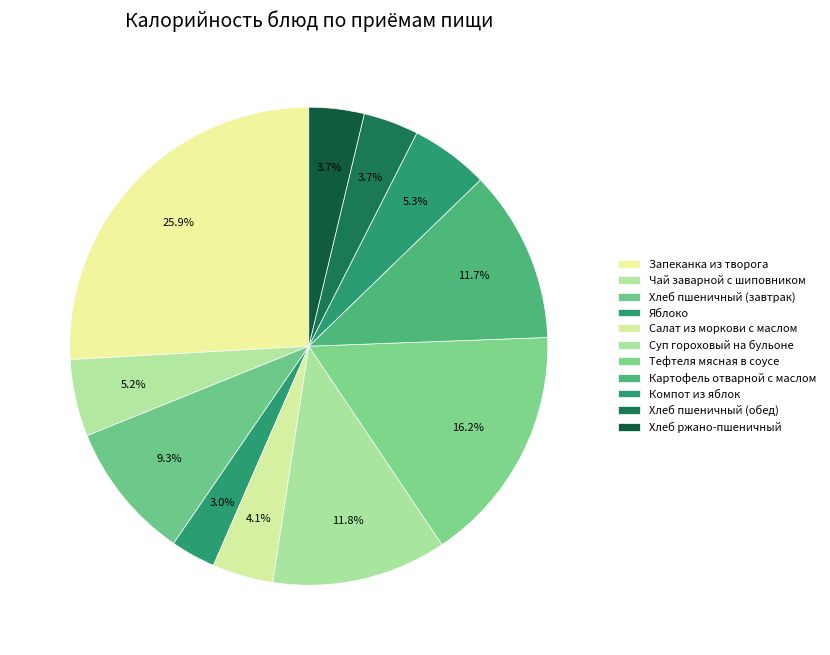

How many slices are in this pie chart?

11